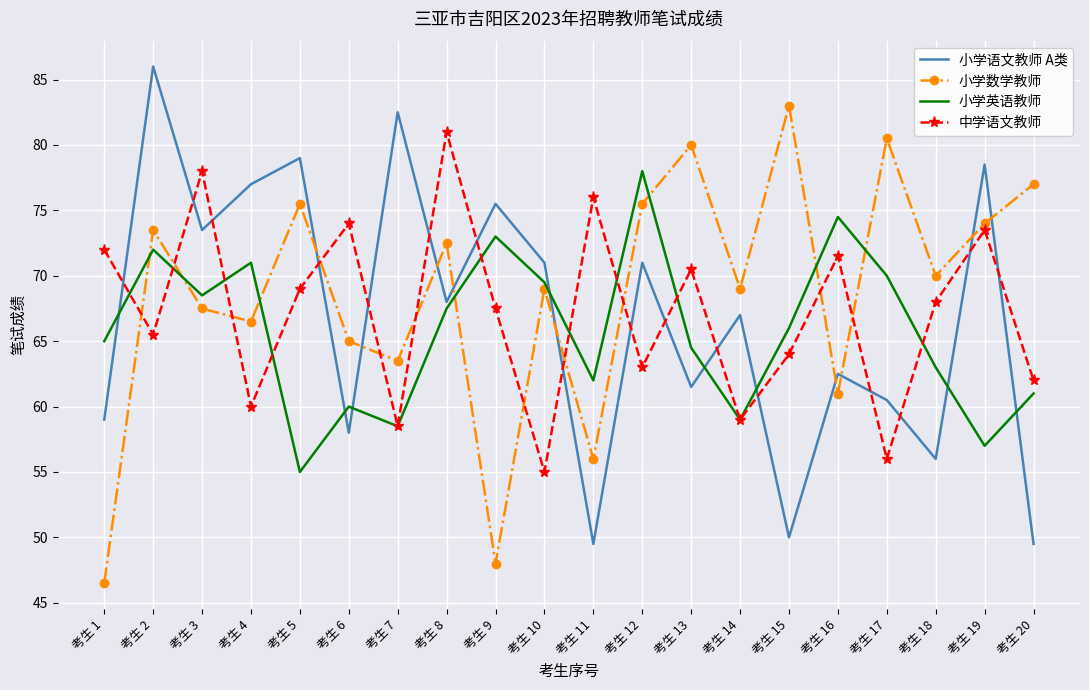

How many values in the 小学数学教师 series are below 70?

10